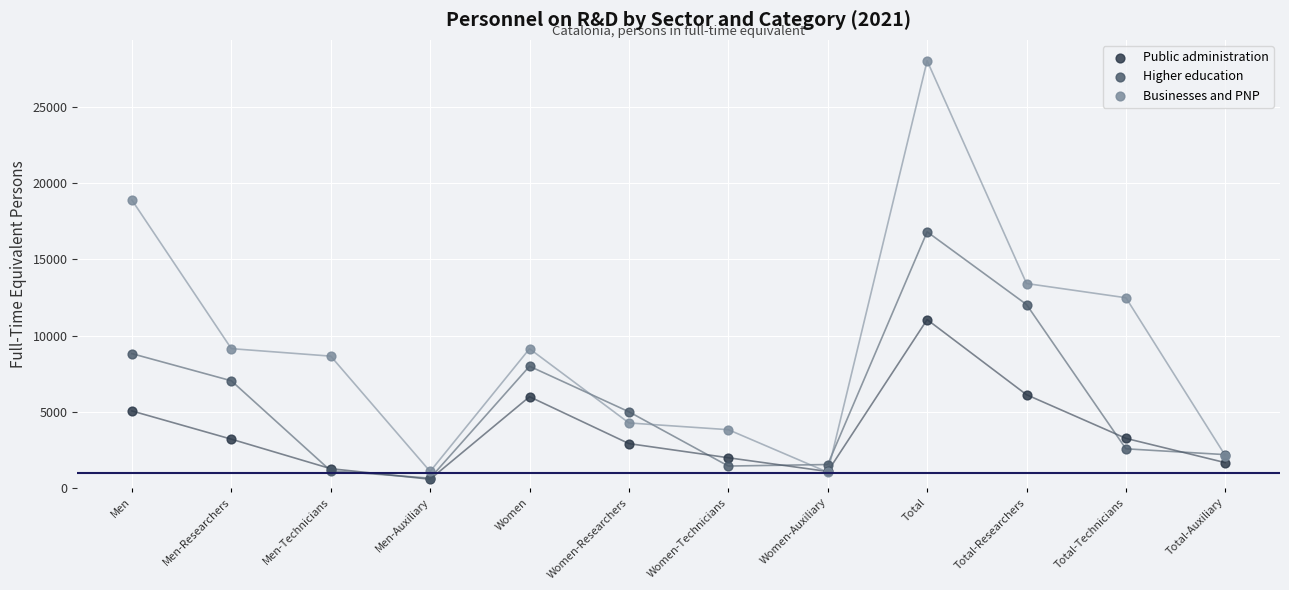

Which series reaches the maximum Y coordinate?

Businesses and PNP